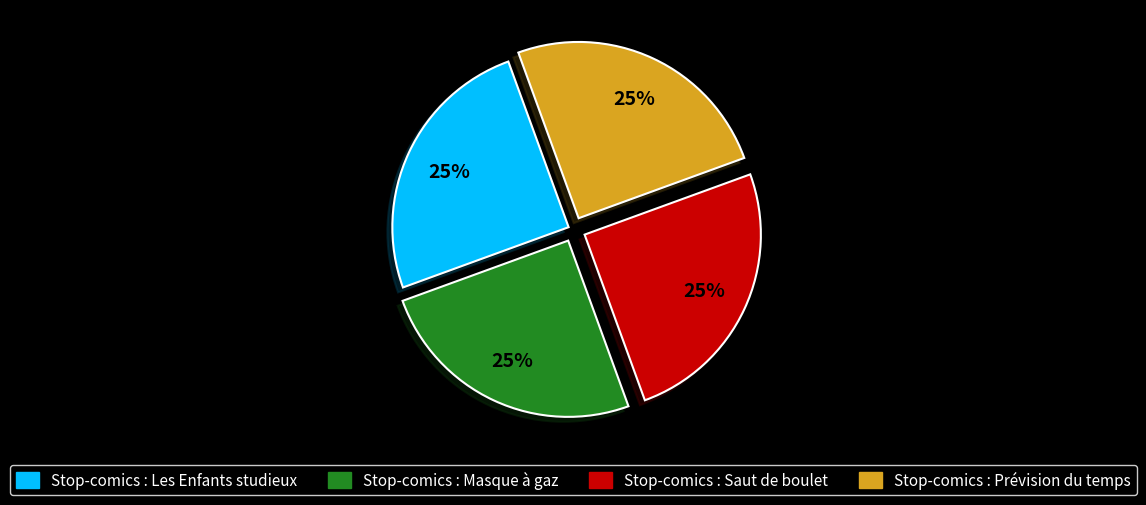

What is the ratio of the value at Stop-comics : Prévision du temps to the value at Stop-comics : Masque à gaz?

1.0